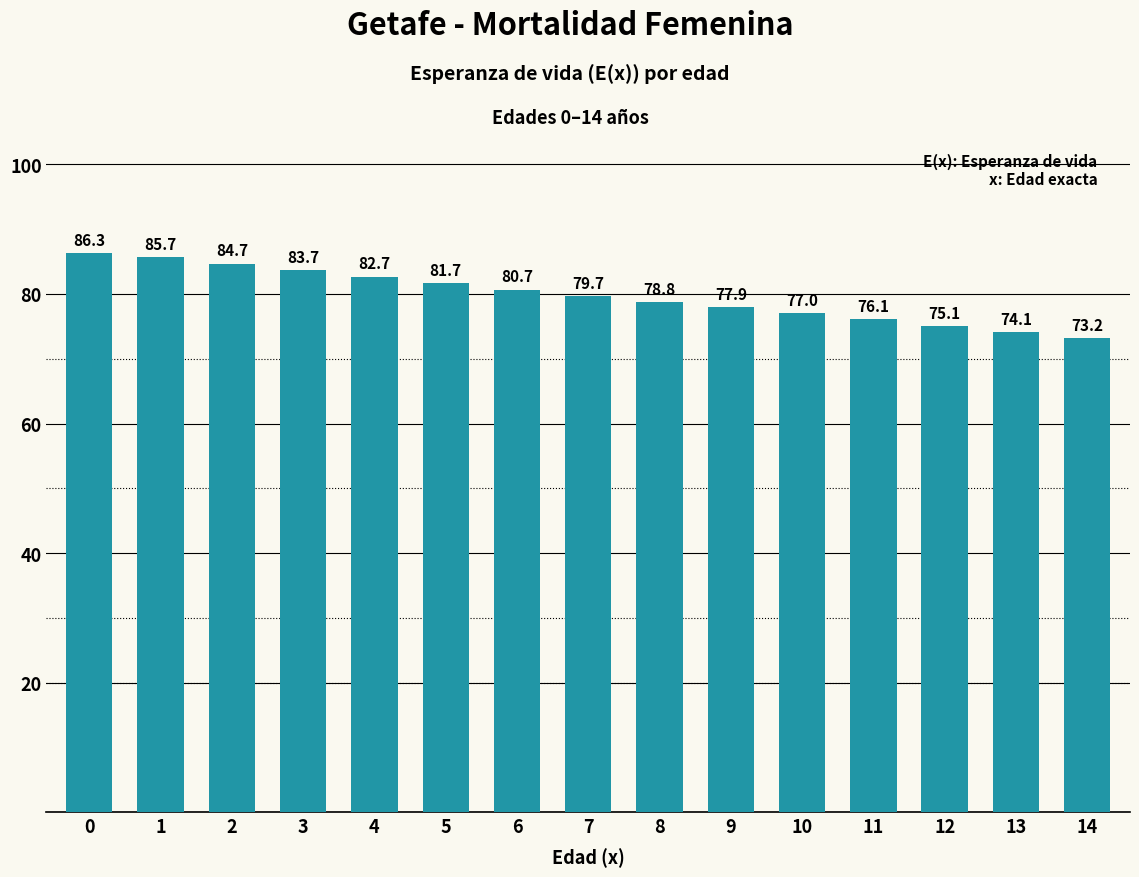

How many bars are there in total?

15